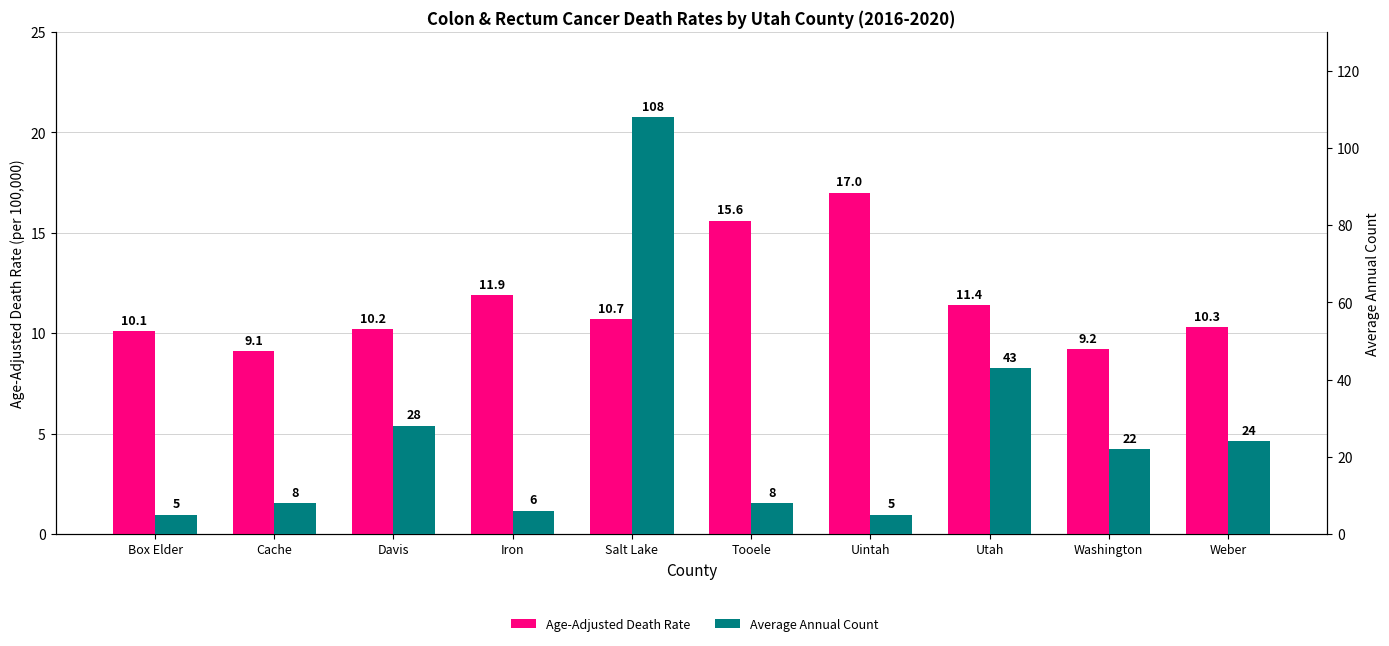

List the series in order of their peak value, lowest first.

Age-Adjusted Death Rate, Average Annual Count